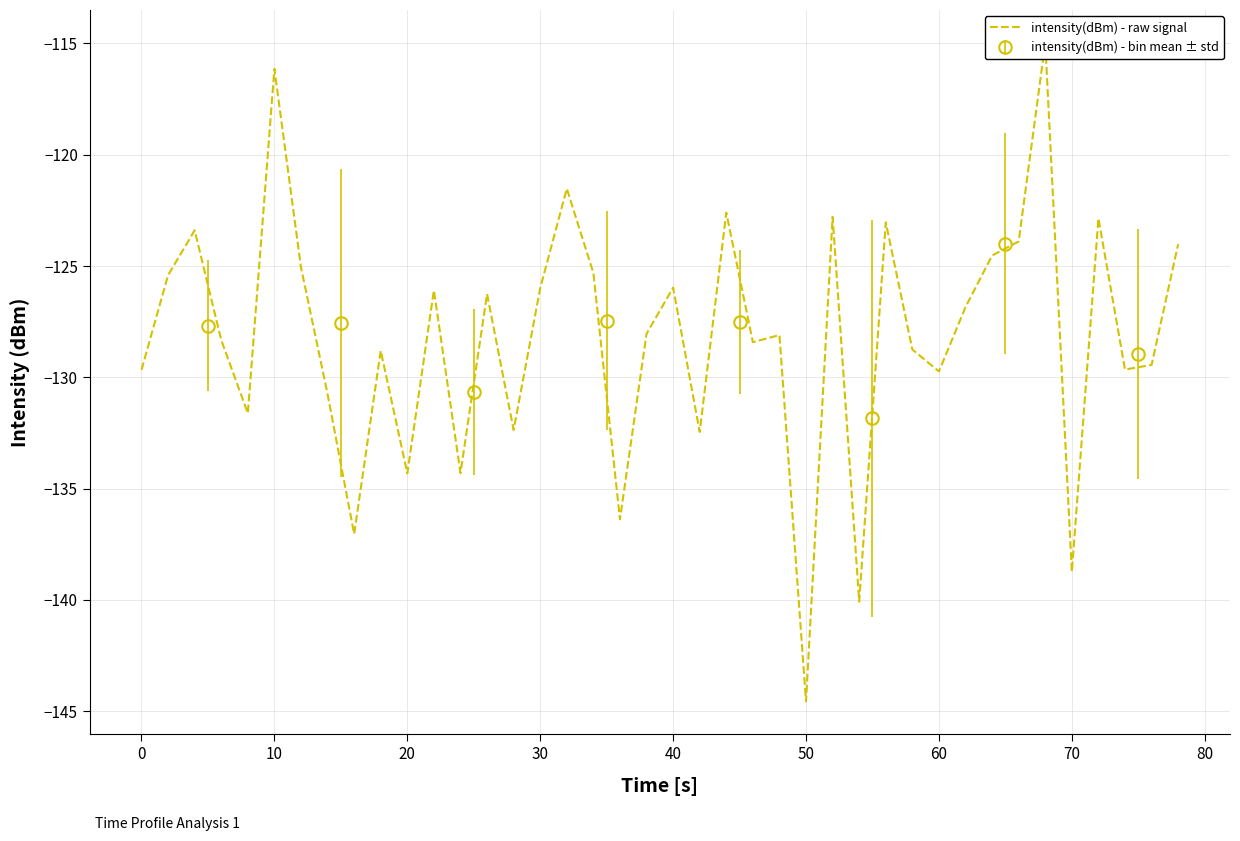

What is the sum of all values?

-5128.2